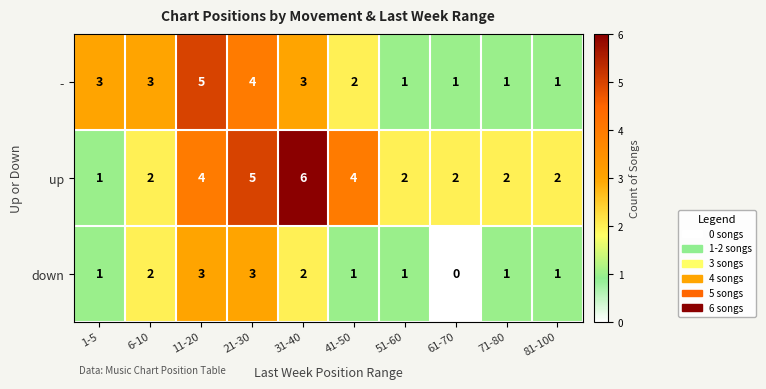

Between 11-20 and 51-60, which series saw the biggest shift?

-